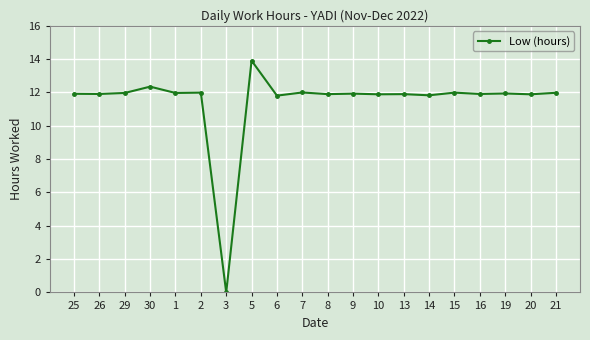

What is the approximate value at 21?

12.0